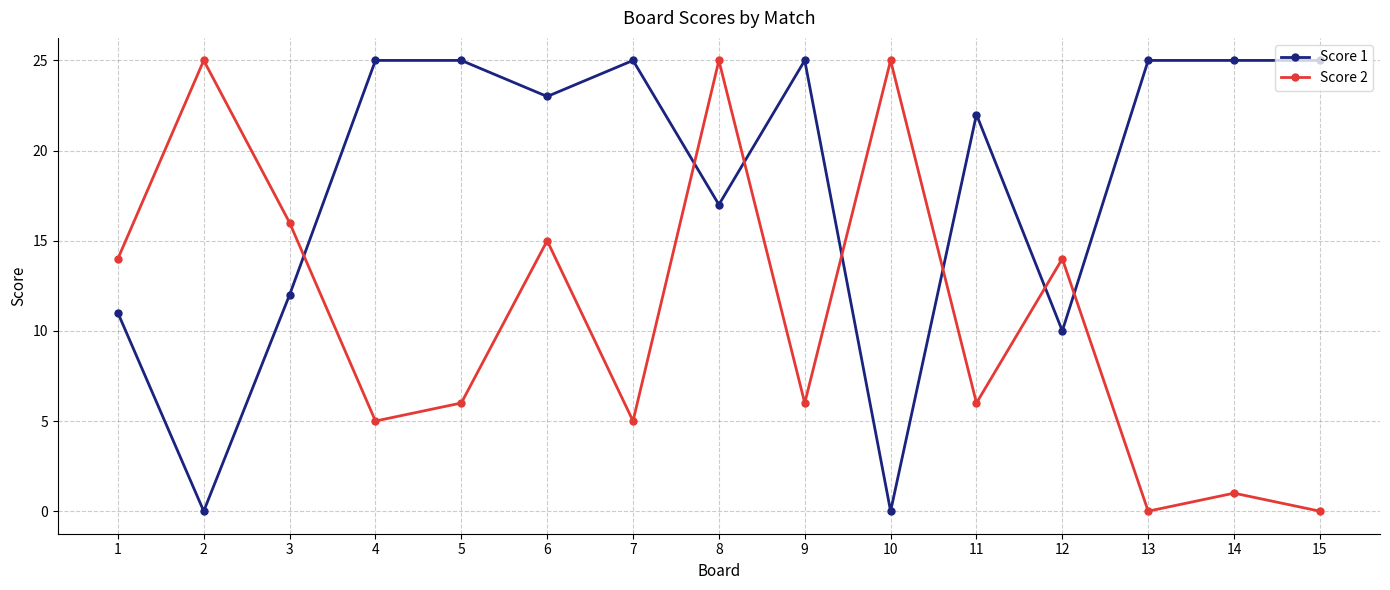

How many times do Score 2 and Score 1 cross each other?

7